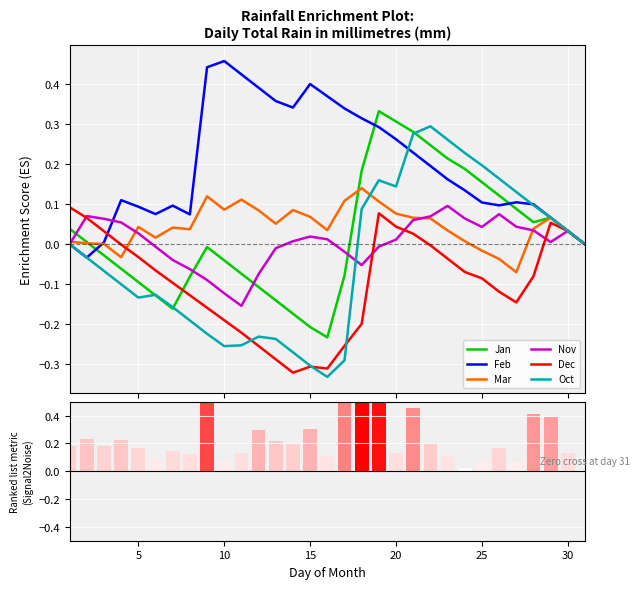

Reading left to right, what are all the values shown in this chart?

Jan: 0.0	0.0	-0.0	-0.1	-0.1	-0.1	-0.2	-0.1	-0.0	-0.0	-0.1	-0.1	-0.1	-0.2	-0.2	-0.2	-0.1	0.2	0.3	0.3	0.3	0.2	0.2	0.2	0.2	0.1	0.1	0.1	0.1	0.0	0.0
Feb: 0.0	-0.0	0.0	0.1	0.1	0.1	0.1	0.1	0.4	0.5	0.4	0.4	0.4	0.3	0.4	0.4	0.3	0.3	0.3	0.3	0.2	0.2	0.2	0.1	0.1	0.1	0.1	0.1	0.1	0.0	0.0
Mar: 0.0	0.0	0.0	-0.0	0.0	0.0	0.0	0.0	0.1	0.1	0.1	0.1	0.1	0.1	0.1	0.0	0.1	0.1	0.1	0.1	0.1	0.1	0.0	0.0	-0.0	-0.0	-0.1	0.0	0.1	0.0	0.0
Nov: 0.0	0.1	0.1	0.1	0.0	-0.0	-0.0	-0.1	-0.1	-0.1	-0.2	-0.1	-0.0	0.0	0.0	0.0	-0.0	-0.1	-0.0	0.0	0.1	0.1	0.1	0.1	0.0	0.1	0.0	0.0	0.0	0.0	0.0
Dec: 0.1	0.1	0.0	-0.0	-0.0	-0.1	-0.1	-0.1	-0.2	-0.2	-0.2	-0.3	-0.3	-0.3	-0.3	-0.3	-0.3	-0.2	0.1	0.0	0.0	-0.0	-0.0	-0.1	-0.1	-0.1	-0.1	-0.1	0.1	0.0	0.0
Oct: 0.0	-0.0	-0.1	-0.1	-0.1	-0.1	-0.2	-0.2	-0.2	-0.3	-0.3	-0.2	-0.2	-0.3	-0.3	-0.3	-0.3	0.1	0.2	0.1	0.3	0.3	0.3	0.2	0.2	0.2	0.1	0.1	0.1	0.0	0.0